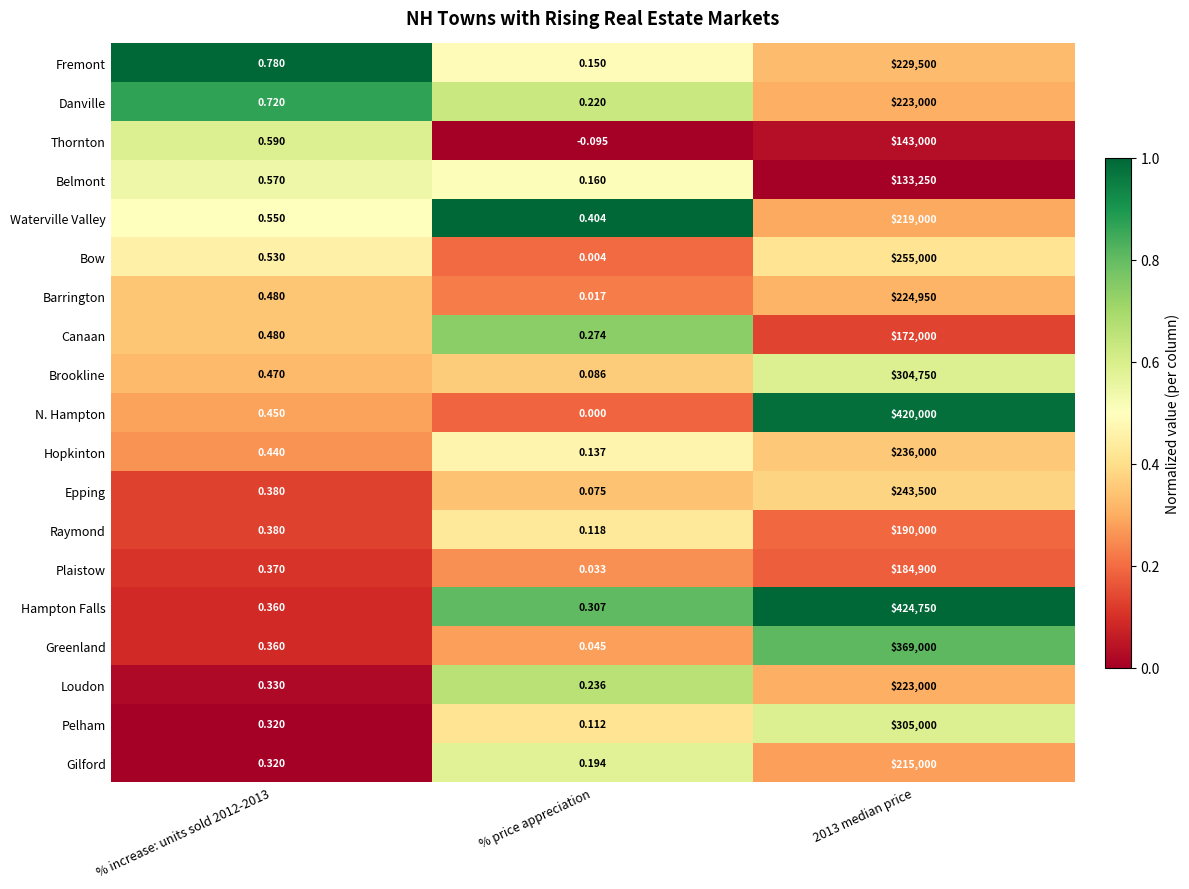

What is the spread (max minus min) of values at 2013 median price?

291500.0